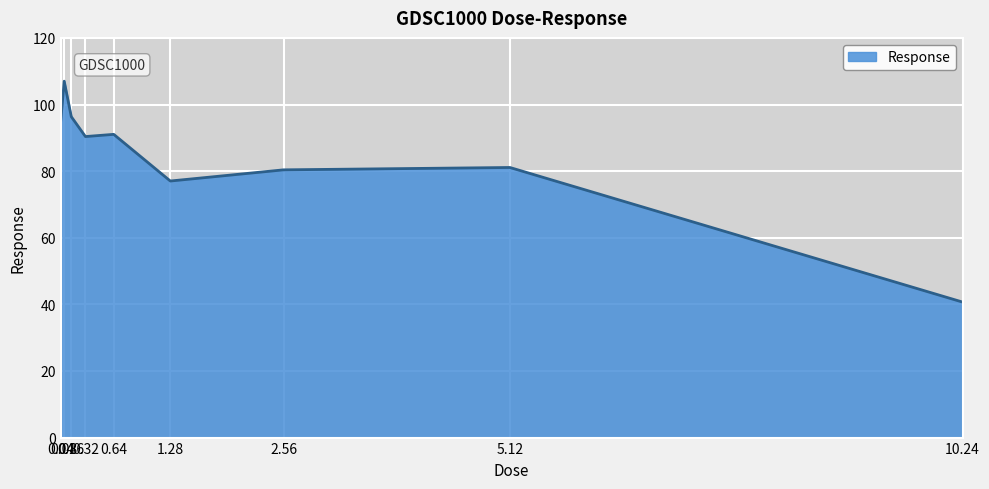

What is the ratio of the value at 1.28 to the value at 10.24?

1.9